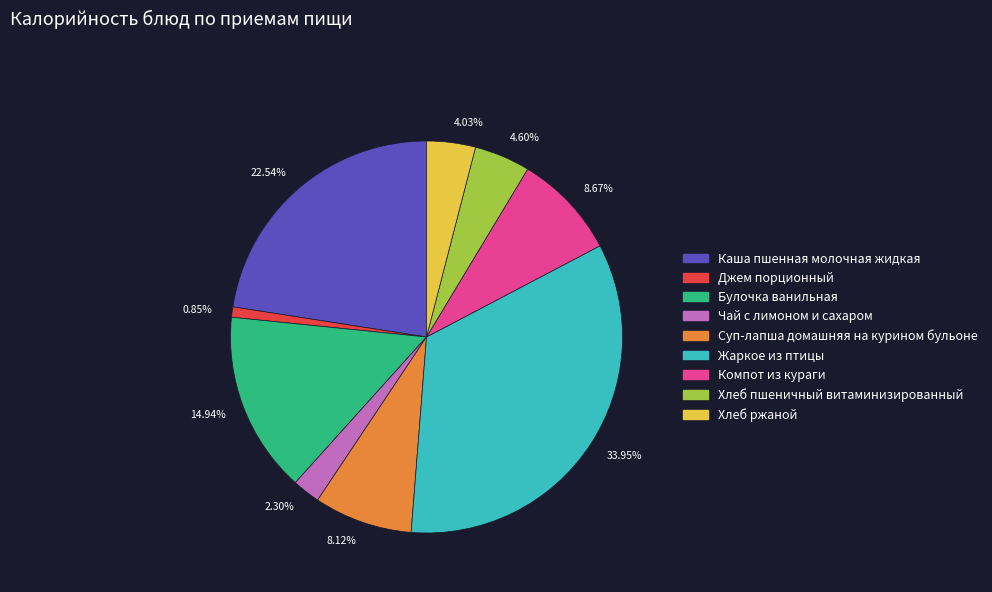

Rank the categories by value from lowest to highest.

0.85%, 2.30%, 4.03%, 4.60%, 8.12%, 8.67%, 14.94%, 22.54%, 33.95%